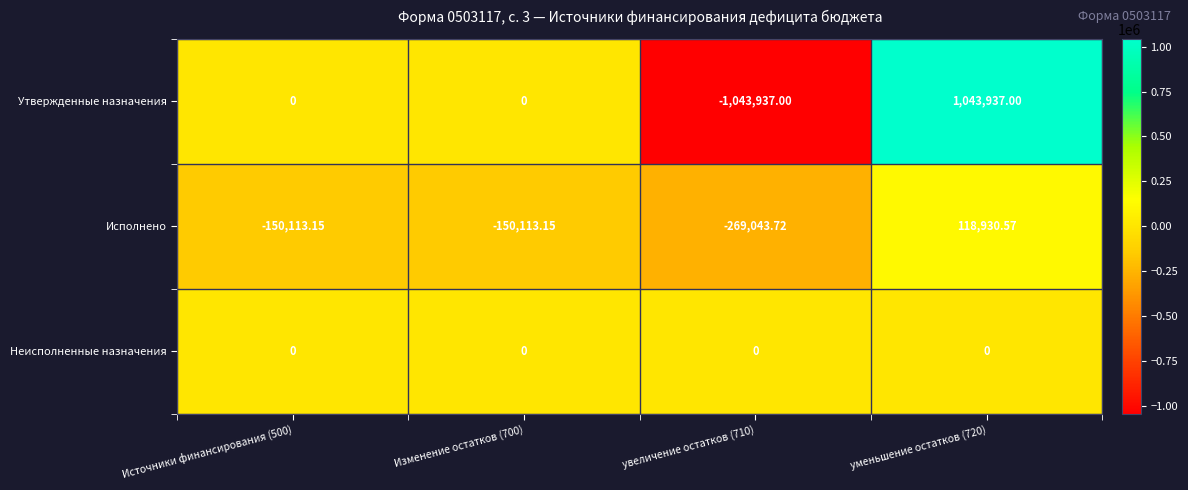

At which category does the chart reach its peak across all series?

уменьшение остатков (720)